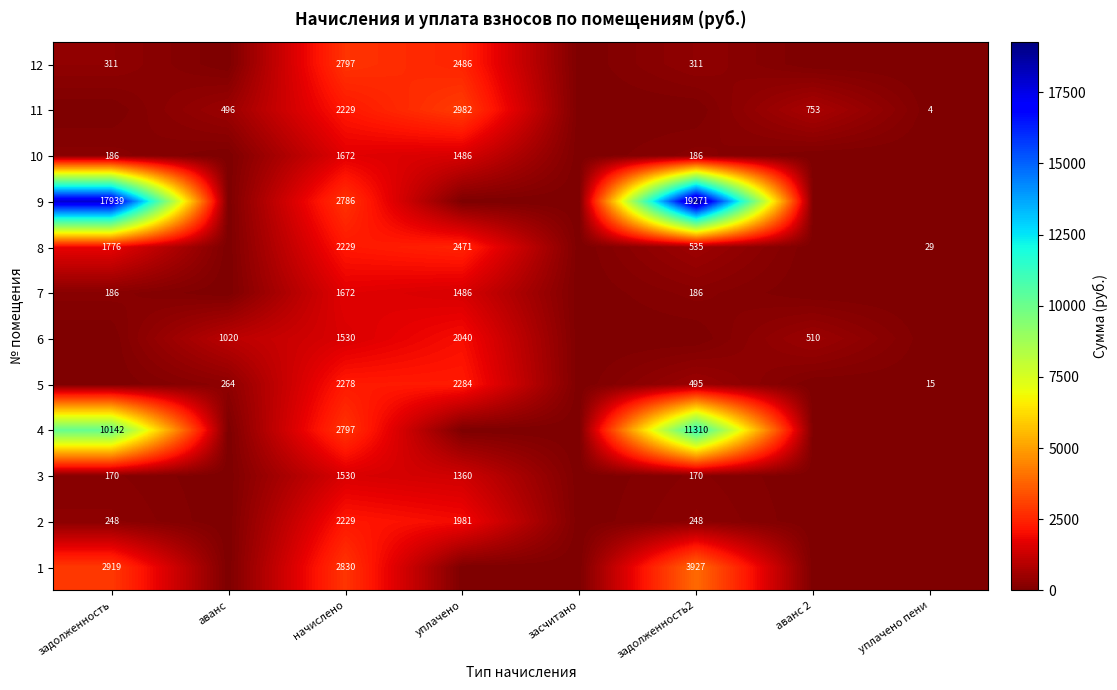

True or false: 3 has a value of 1785 at уплачено.

False